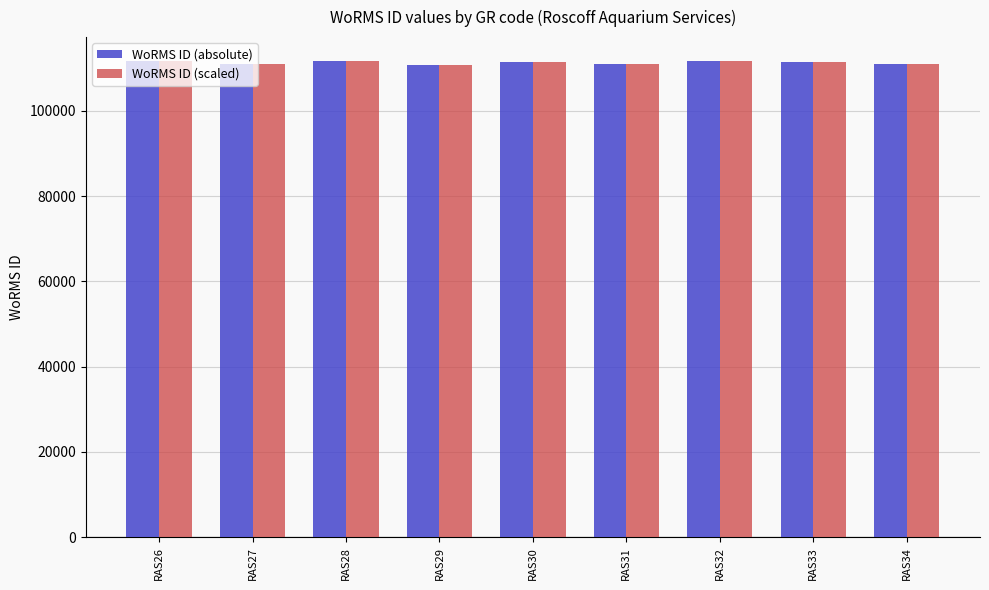

How many bars are there in total?

18